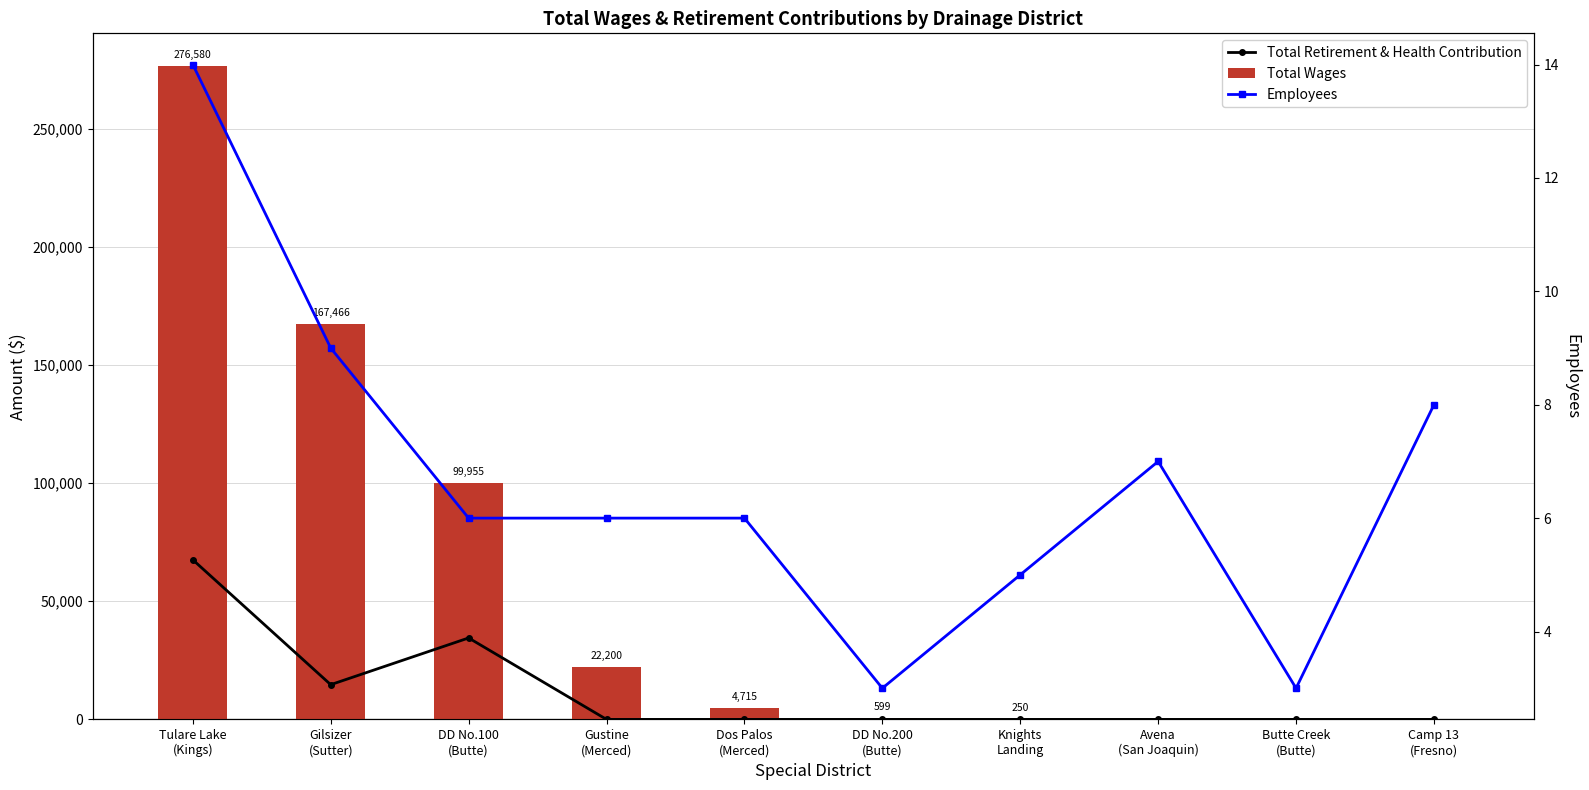

What position from the left is Gustine
(Merced)?

4